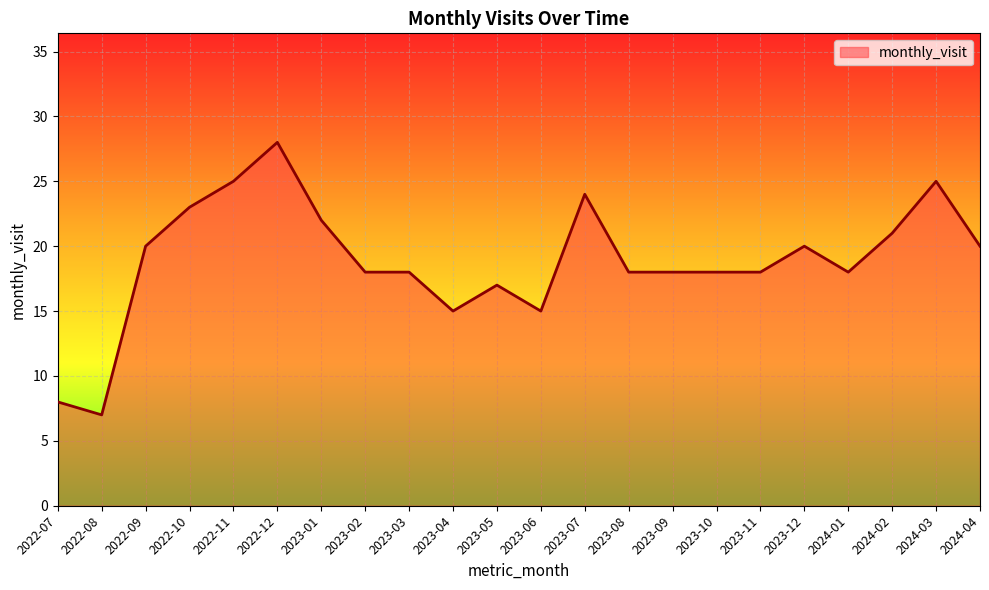

Between 2022-09 and 2023-04, which is larger?

2022-09